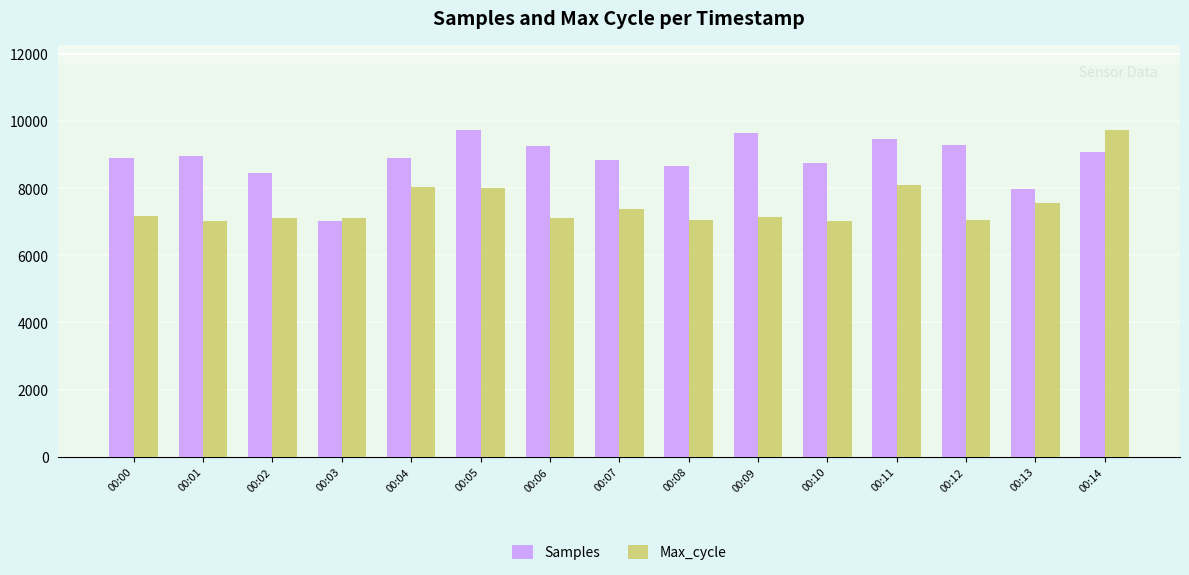

List the series in order of their overall mean, highest first.

Samples, Max_cycle